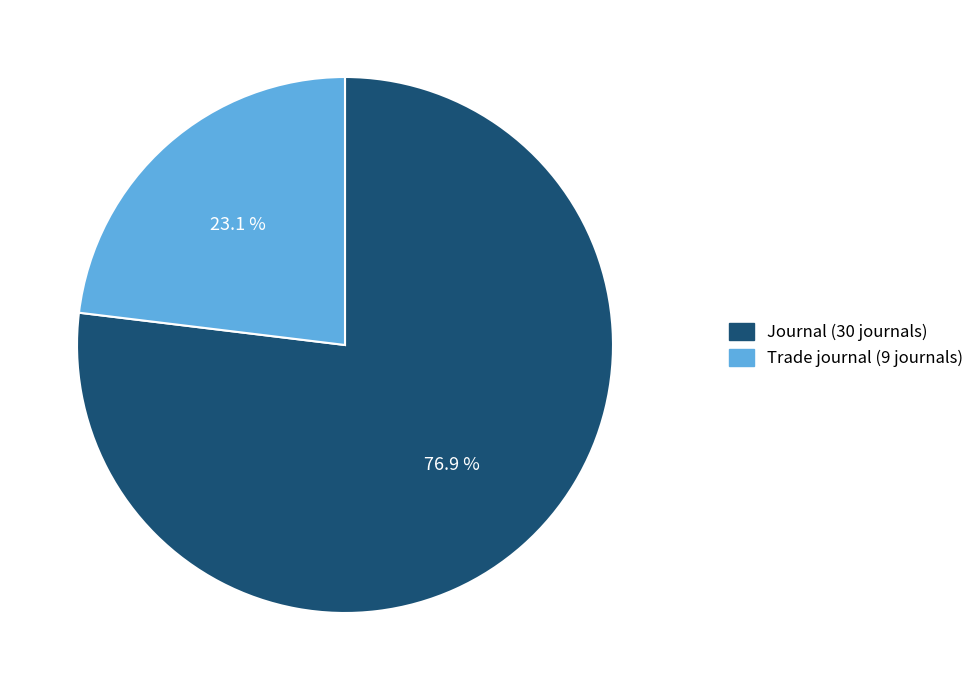

Is there a majority slice in this chart?

Yes